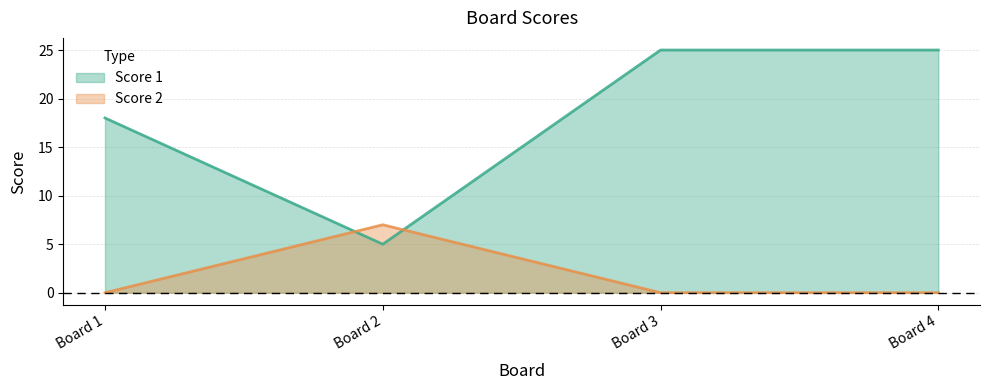

What is the total value across all series at Board 1?

18